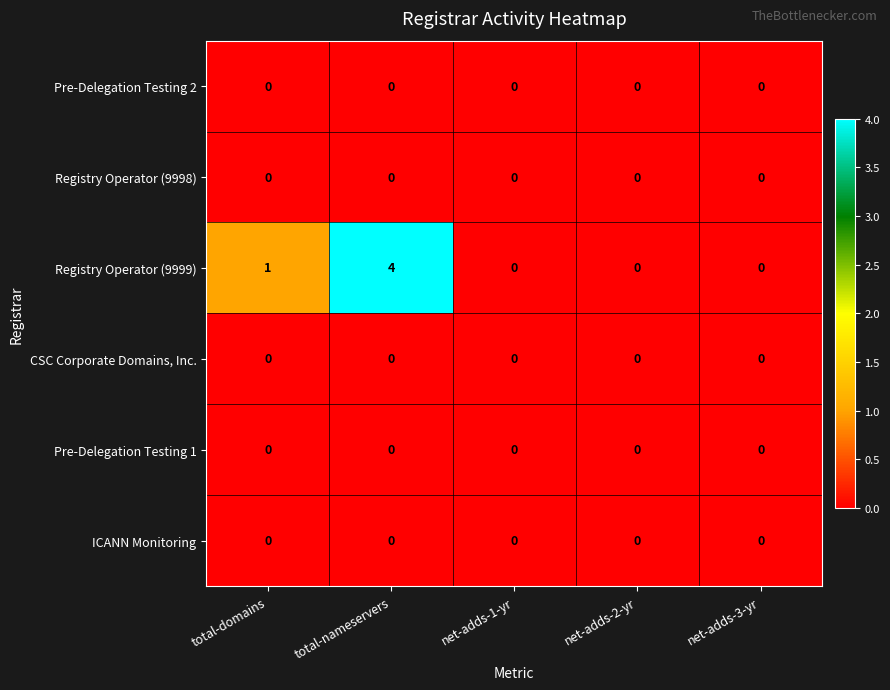

At which label is Registry Operator (9999) closest to 2?

total-domains